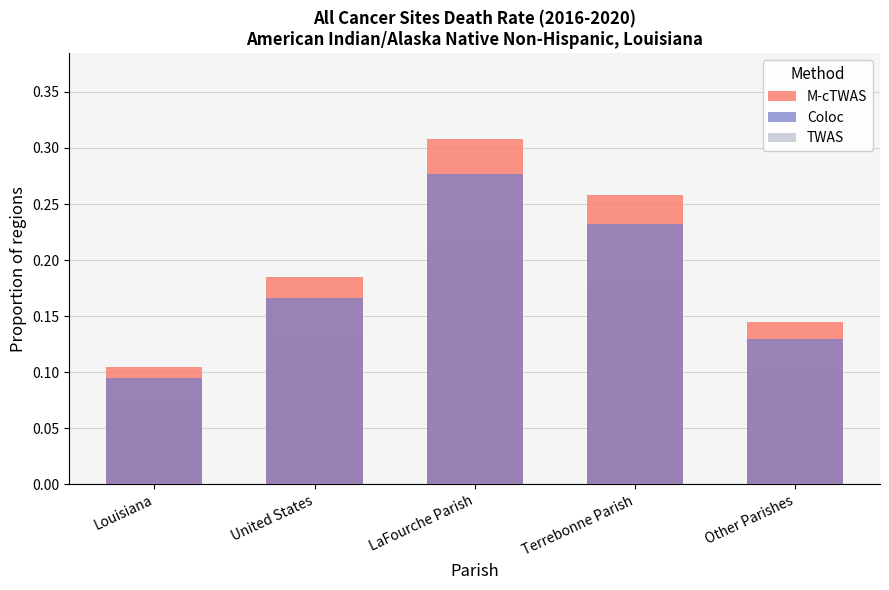

Between Other Parishes and United States, which is larger?

United States